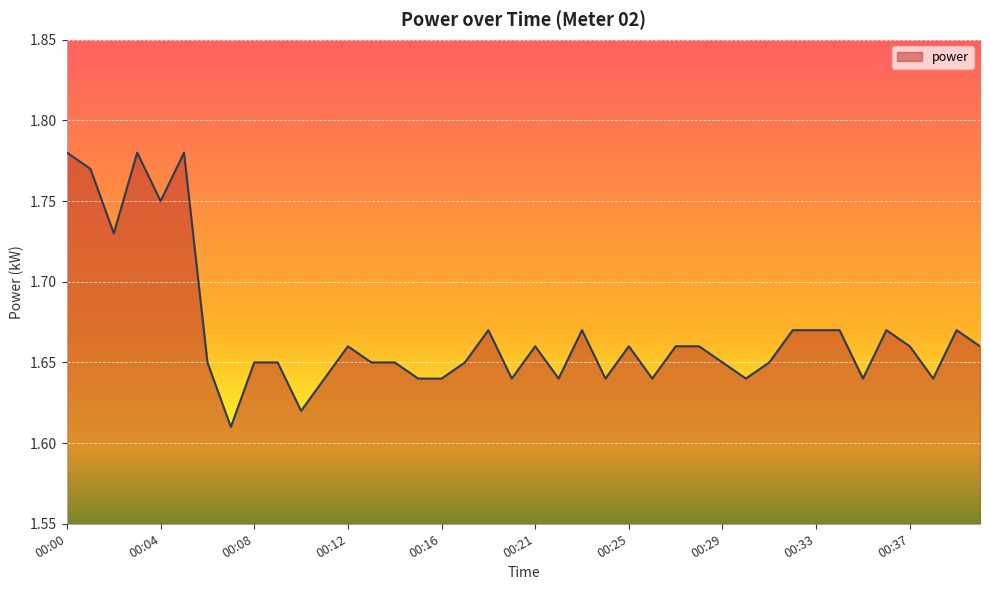

True or false: the data has more than 0 interior local peaks.

True